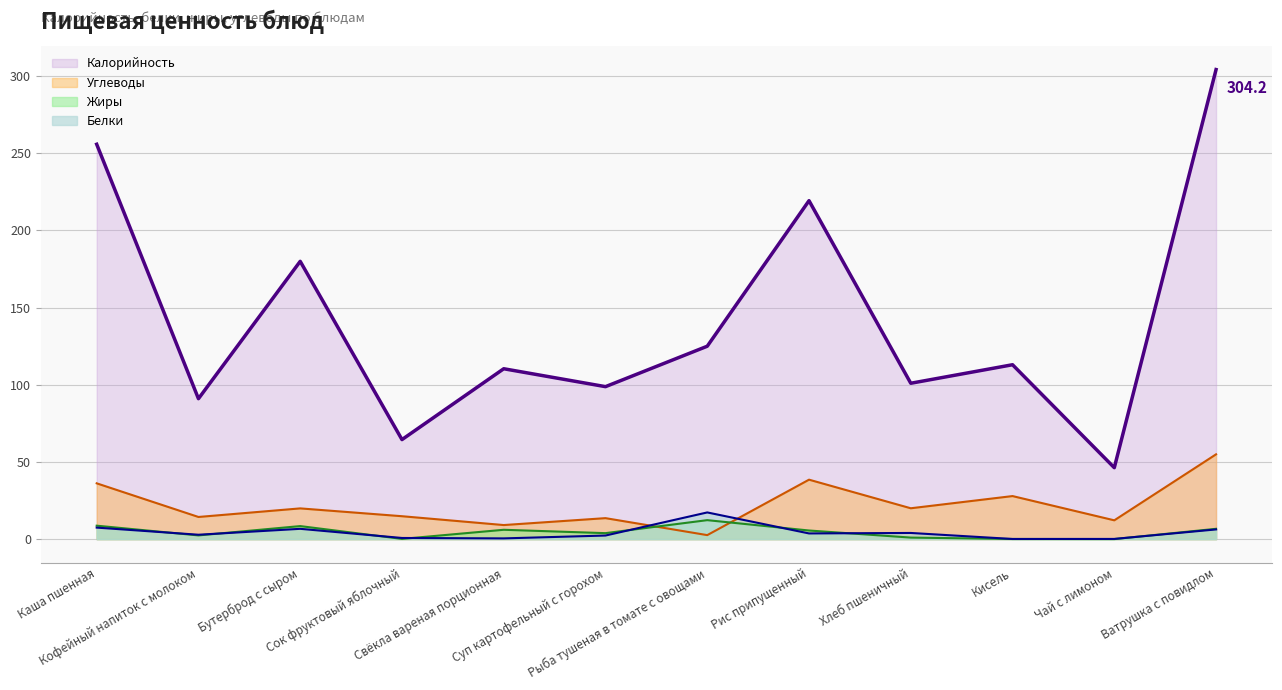

Rank the series by their maximum value, from highest to lowest.

Калорийность, Углеводы, Белки, Жиры